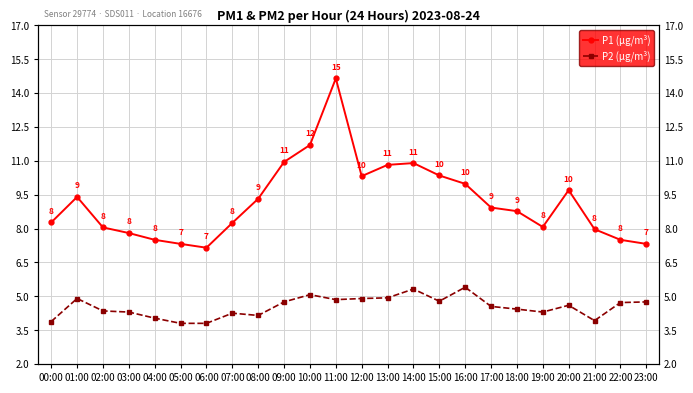

Which category has the highest value in the P1 (µg/m³) series?

11:00